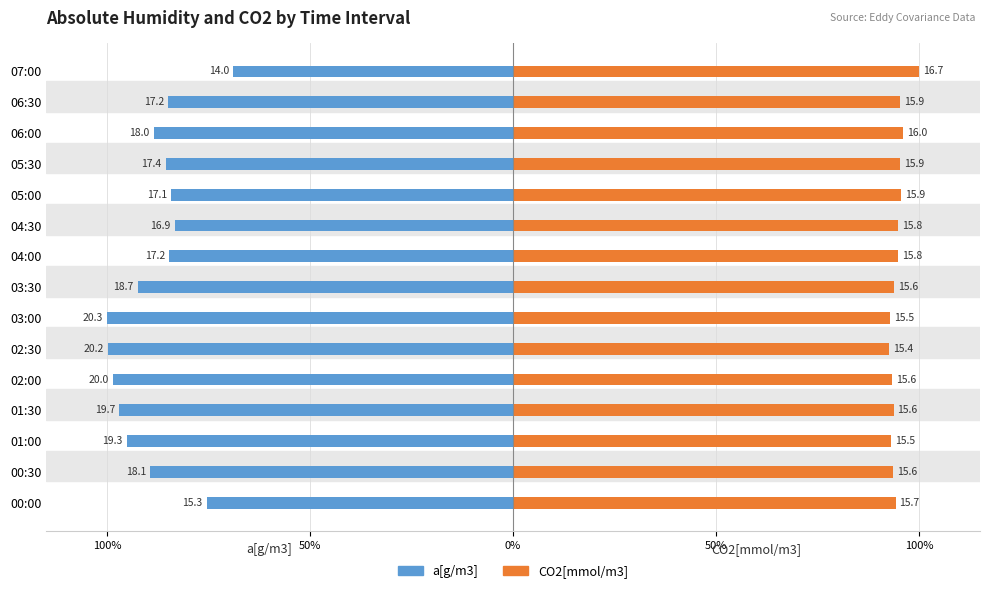

Between 07:00 and 02:00, which is larger?

07:00